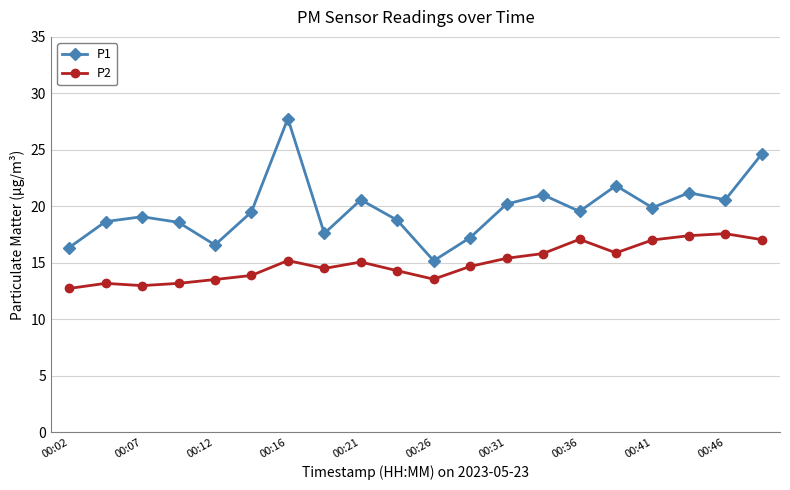

At how many categories does at least one series exceed 18?

15